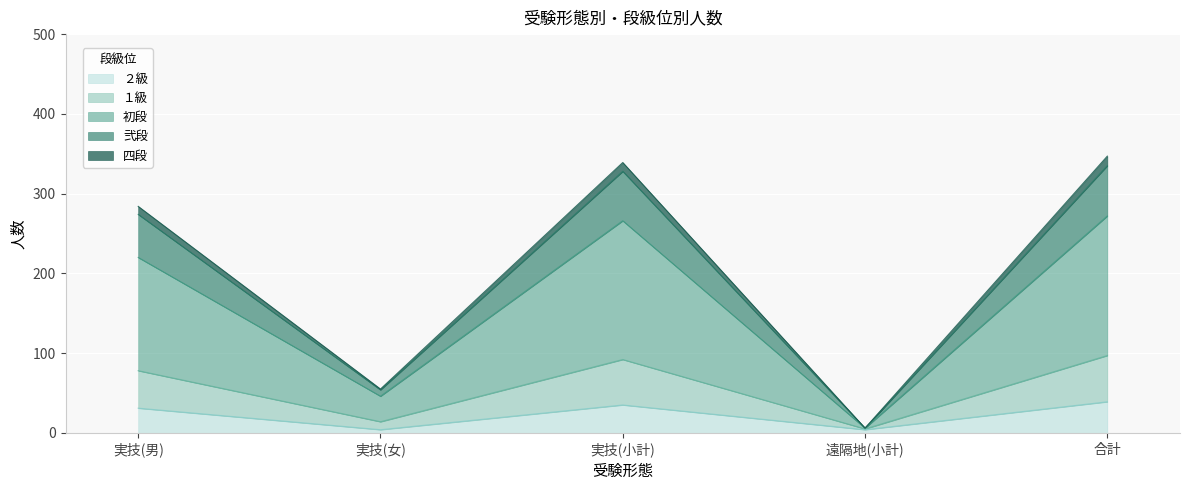

Where is ２級 nearest to the value 21?

実技(男)